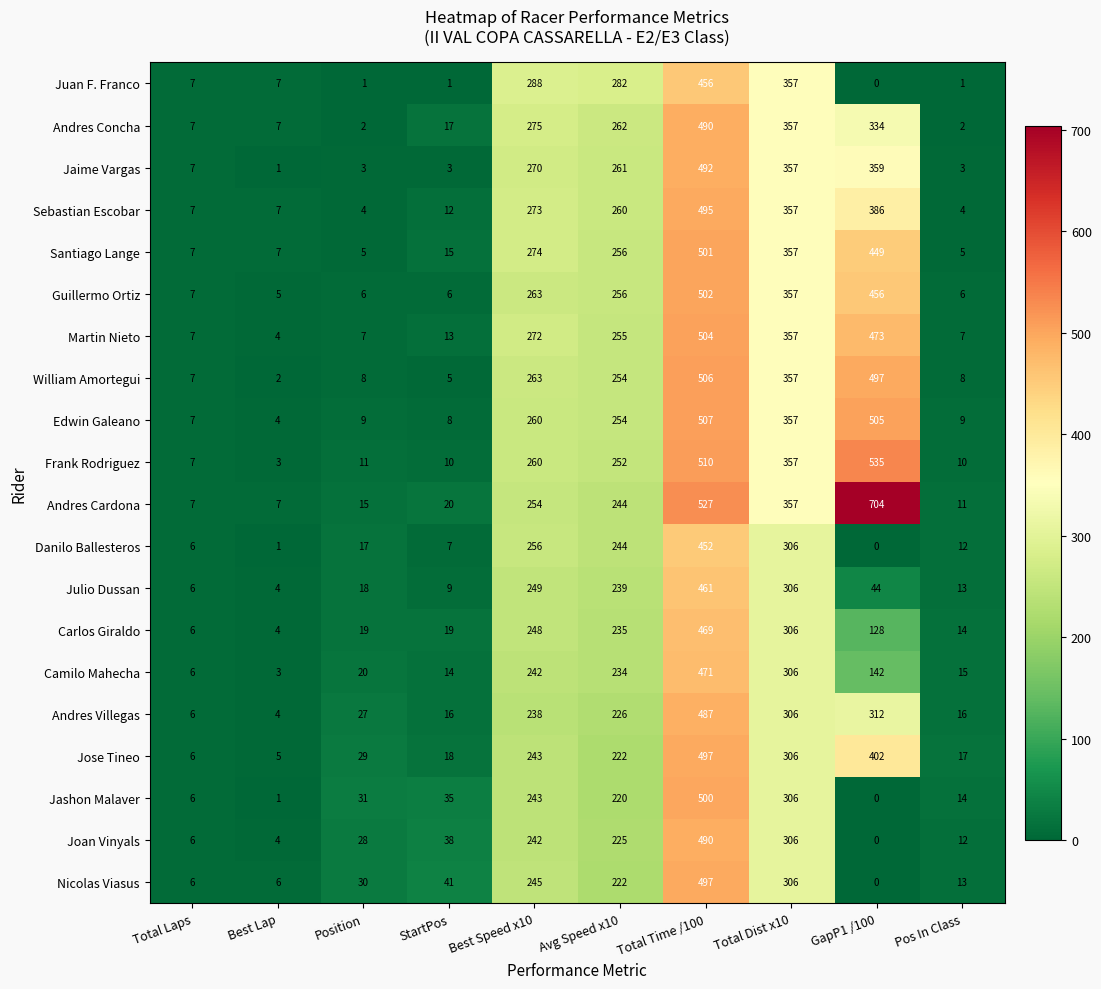

At which label does Andres Cardona reach its peak?

GapP1 /100